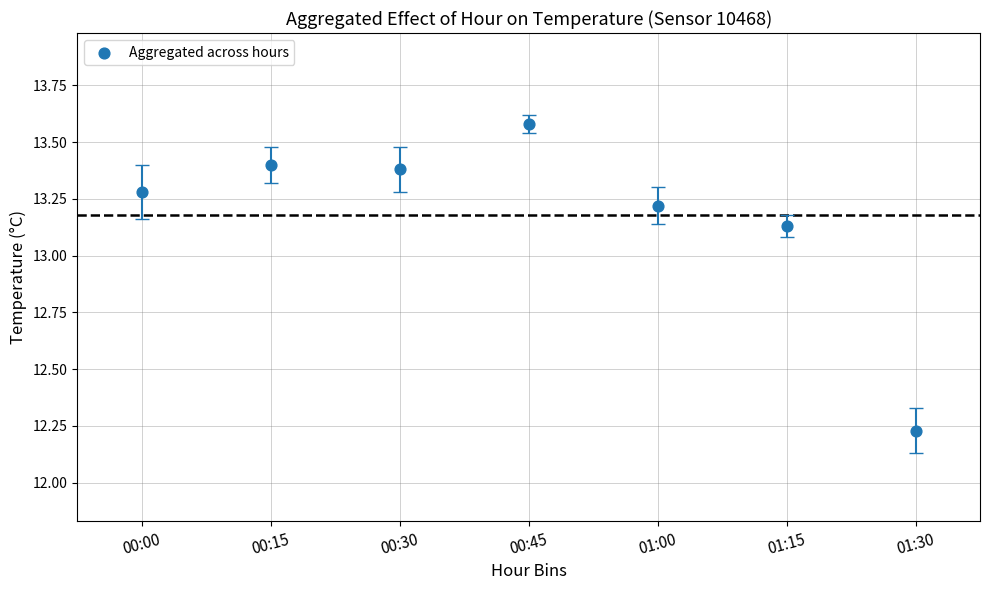

What is the average Y value?

13.2